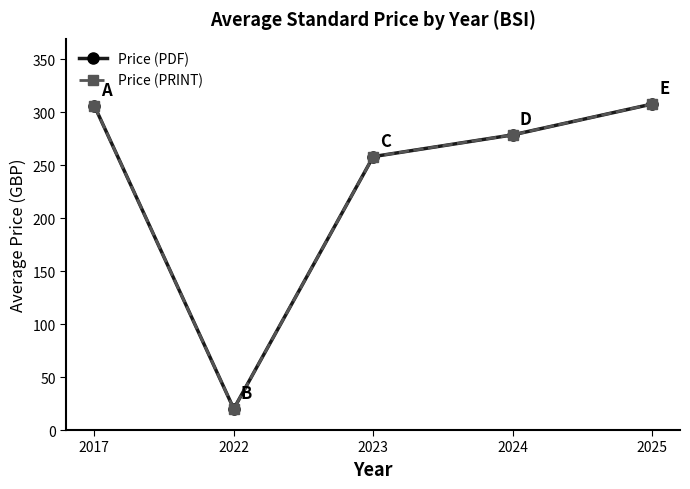

Is this an area chart (filled region under the line)?

No